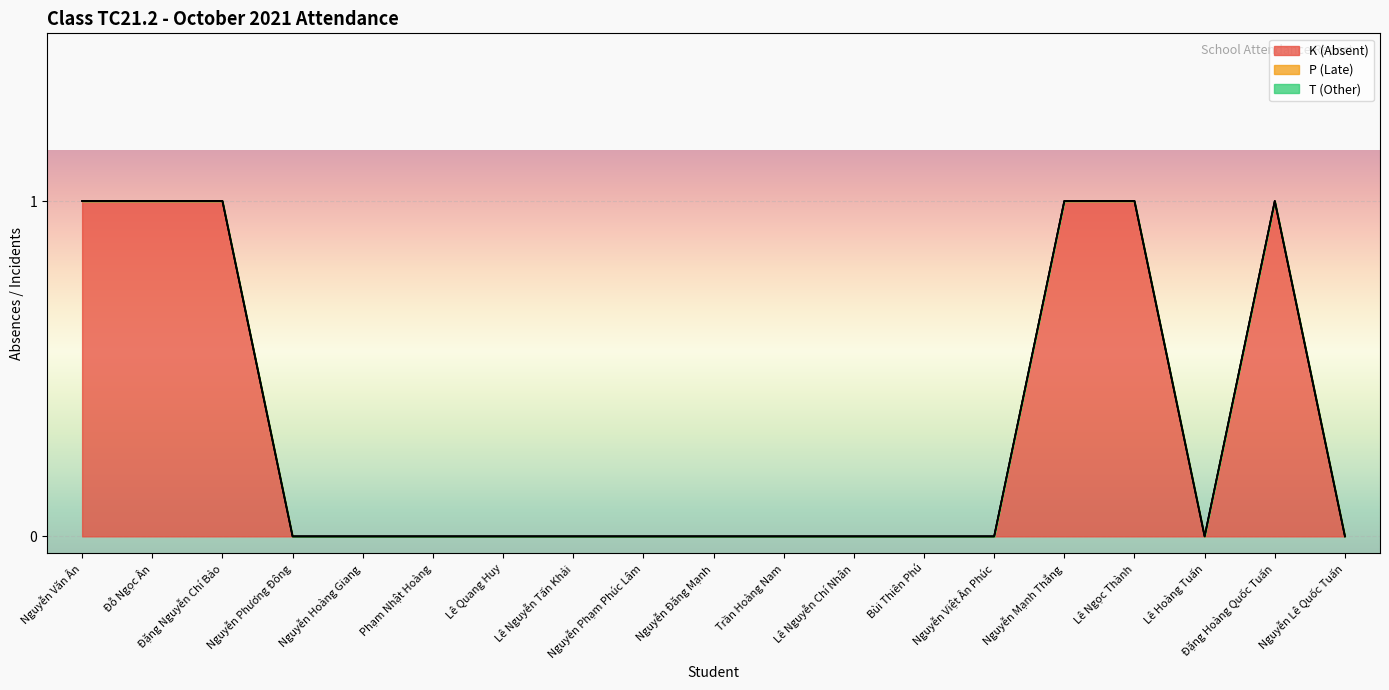

What is the maximum value for K (Absent)?

1